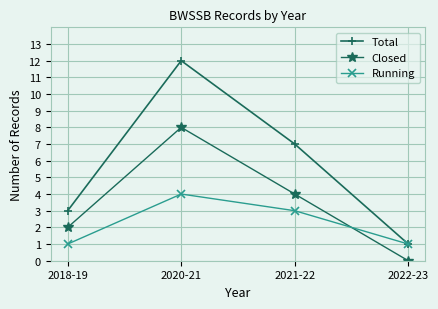

What is the difference between the Total values at 2018-19 and 2021-22?

4